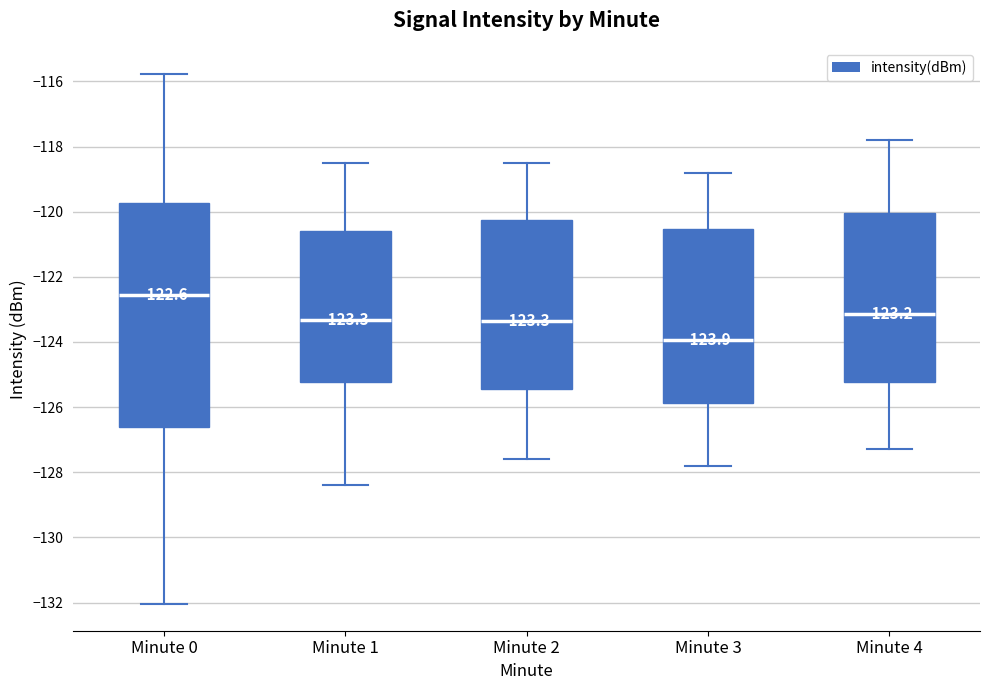

Which box has the highest median line?

Minute 0